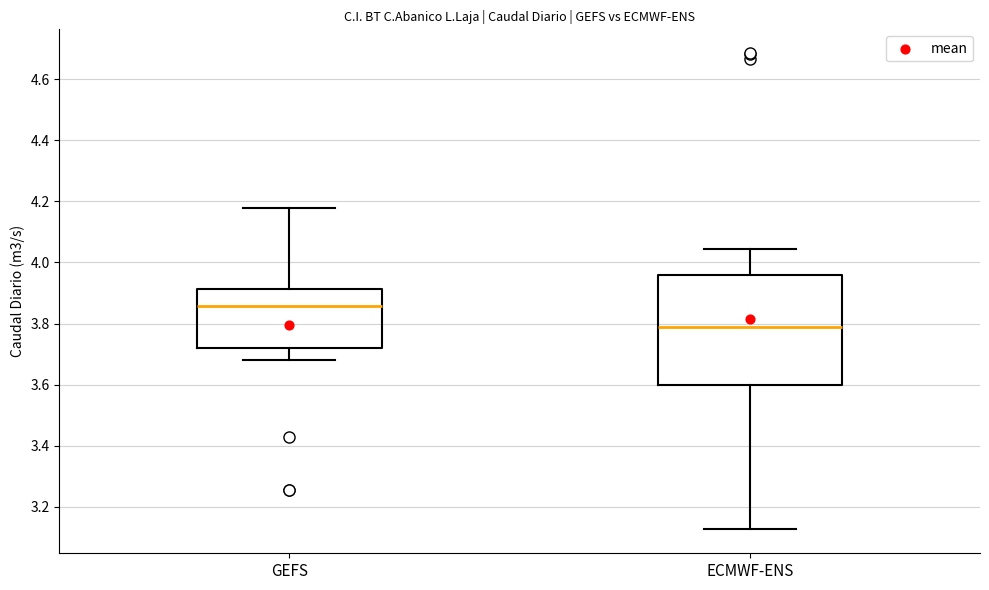

Reading left to right, read every box against the y-axis: the position of its median line, the range the box covers, and the ends of its whiskers. The values are not printed on the chart, so give them approximately, as read against the axis.

GEFS: median 3.86, box 3.72 to 3.92, whiskers 3.68 to 4.18
ECMWF-ENS: median 3.78, box 3.60 to 3.96, whiskers 3.12 to 4.04